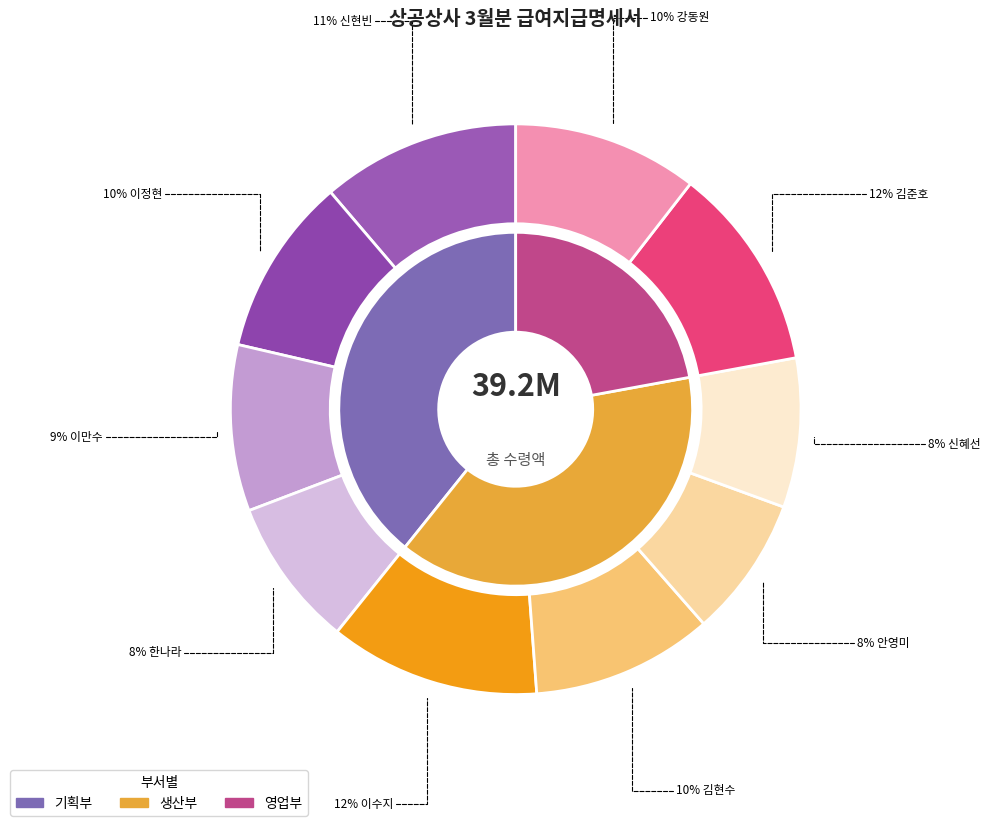

What is the ratio of the value at 이만수 to the value at 신현빈?

0.8